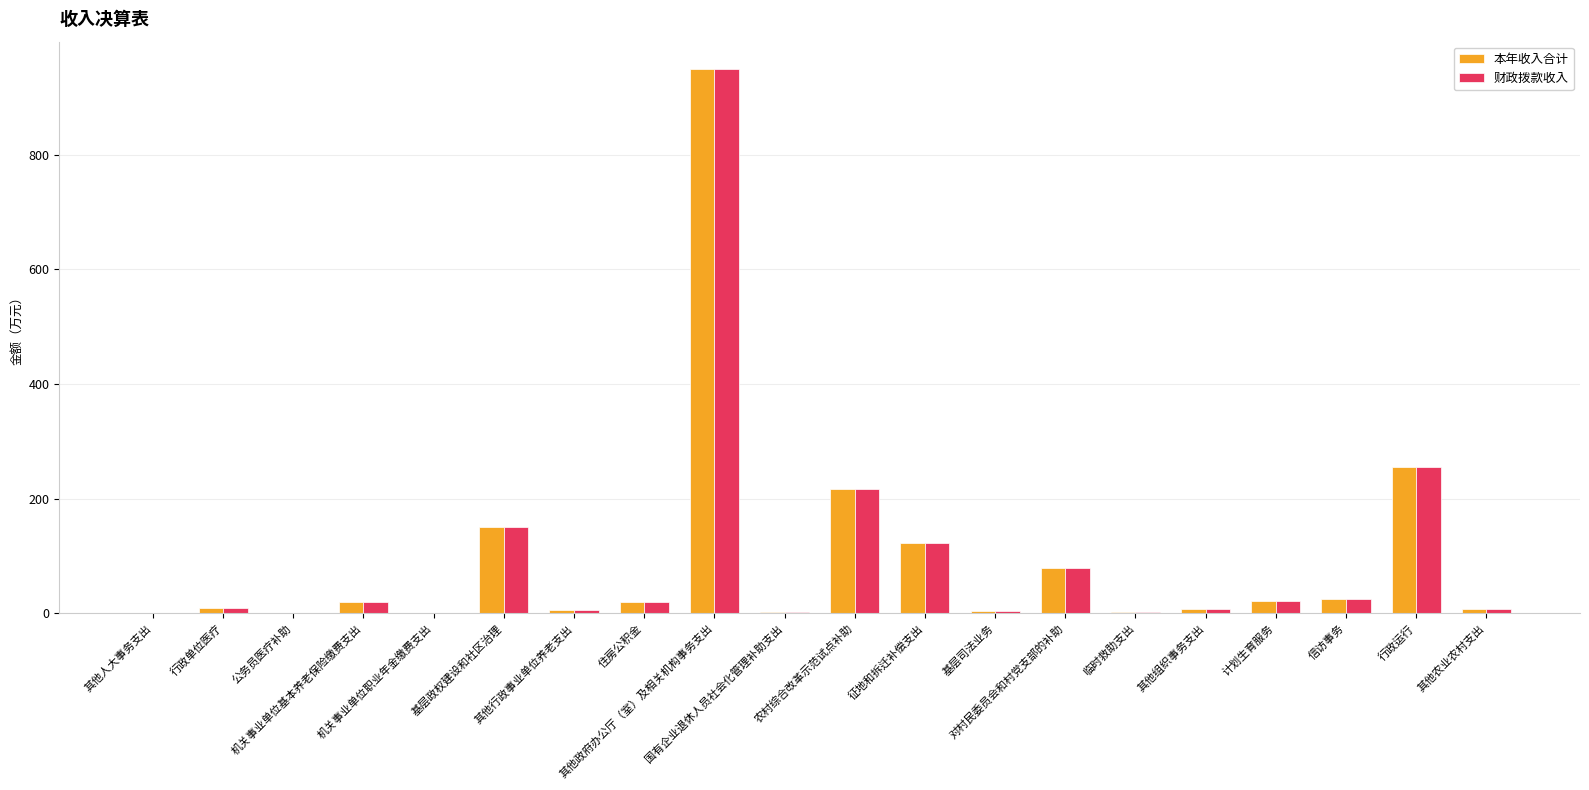

What is the maximum value shown in the chart?

949.8